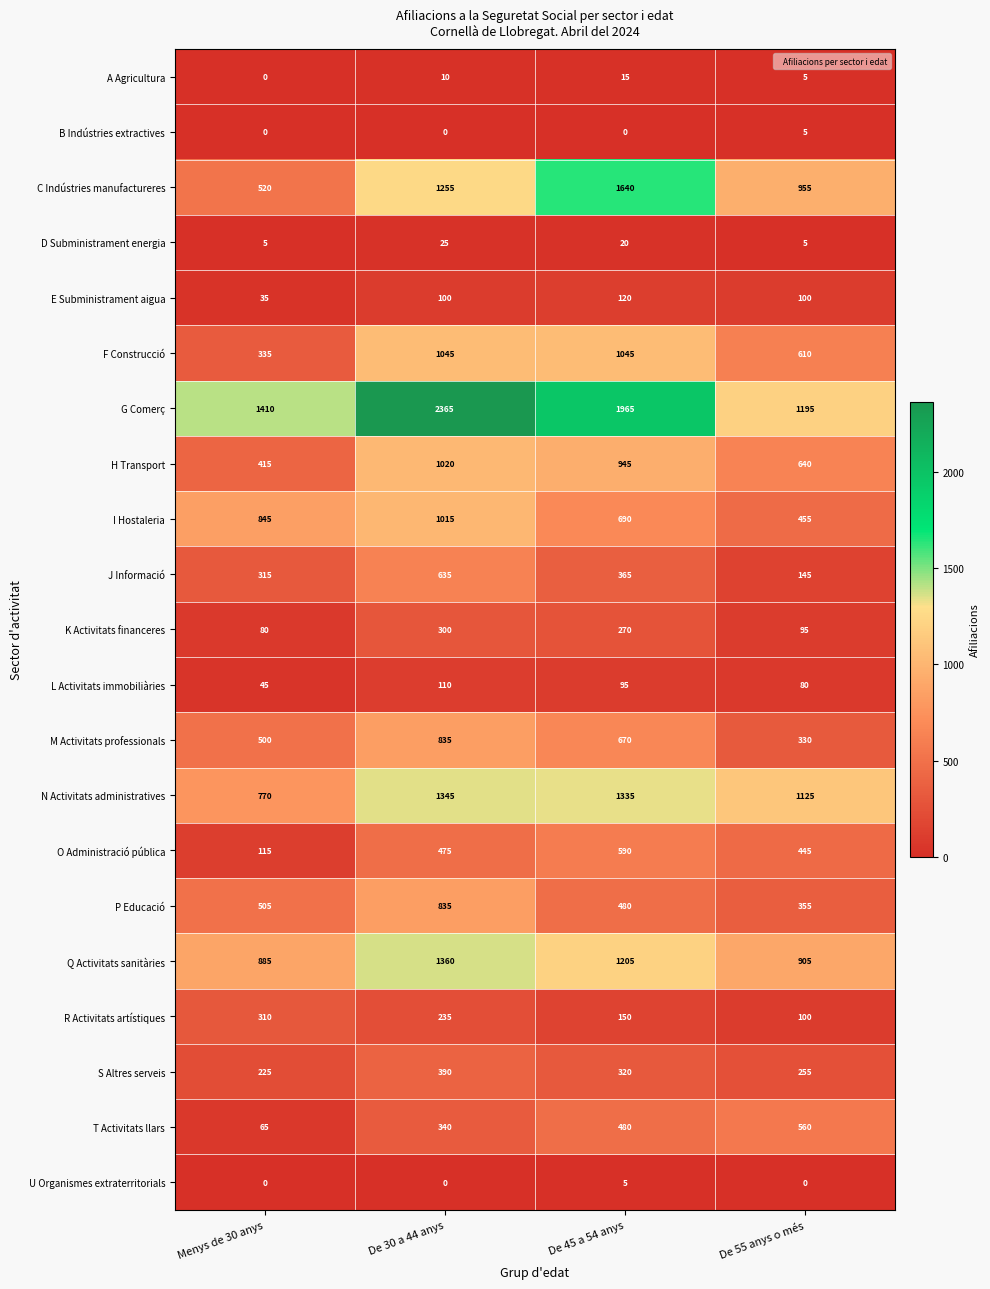

The value of R Activitats artístiques at De 30 a 44 anys is 235. True or false?

True